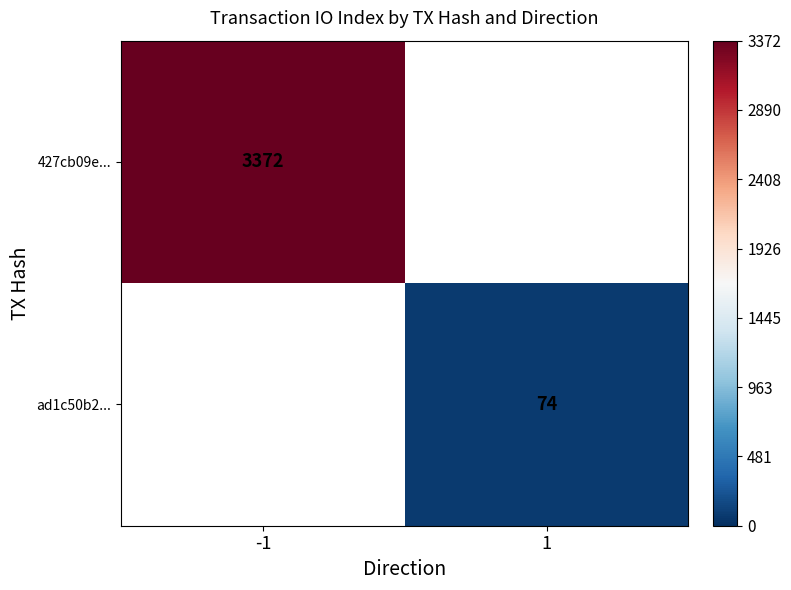

How many categories are shown in the chart?

2